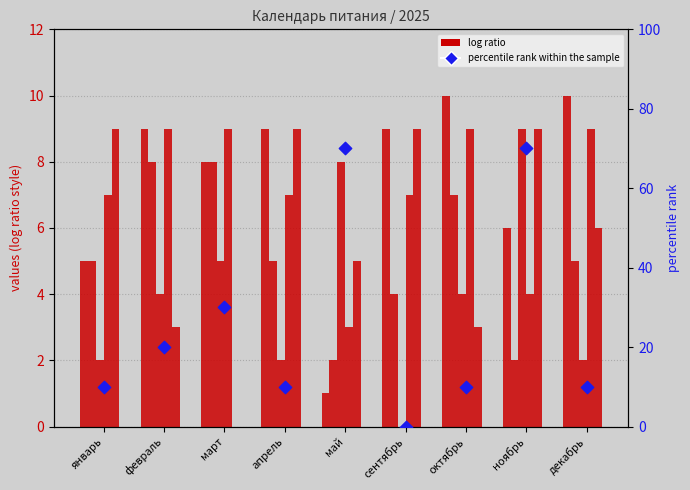

Is the value of col_12 at февраль greater than the value of col_21 at март?

Yes